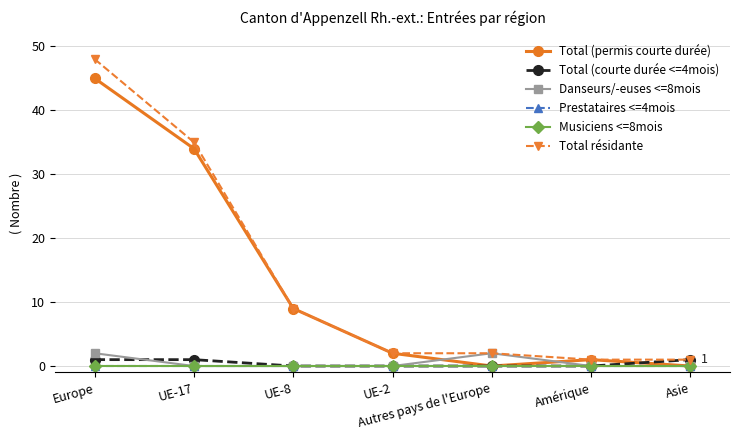

Is this an area chart (filled region under the line)?

No